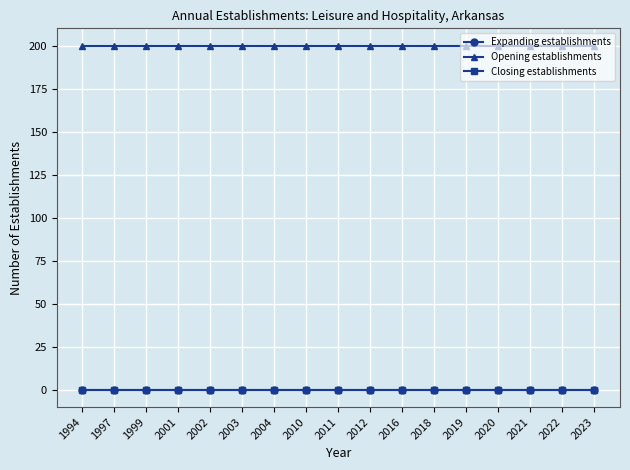

Reading left to right, extract all data points from this chart.

Expanding establishments: 0	0	0	0	0	0	0	0	0	0	0	0	0	0	0	0	0
Opening establishments: 200	200	200	200	200	200	200	200	200	200	200	200	200	200	200	200	200
Closing establishments: 0	0	0	0	0	0	0	0	0	0	0	0	0	0	0	0	0